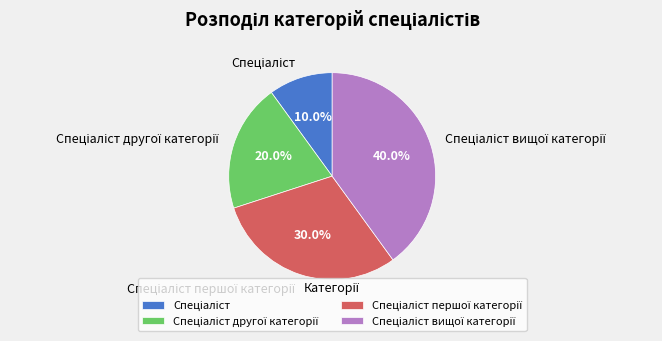

Count the number of slices in the pie.

4